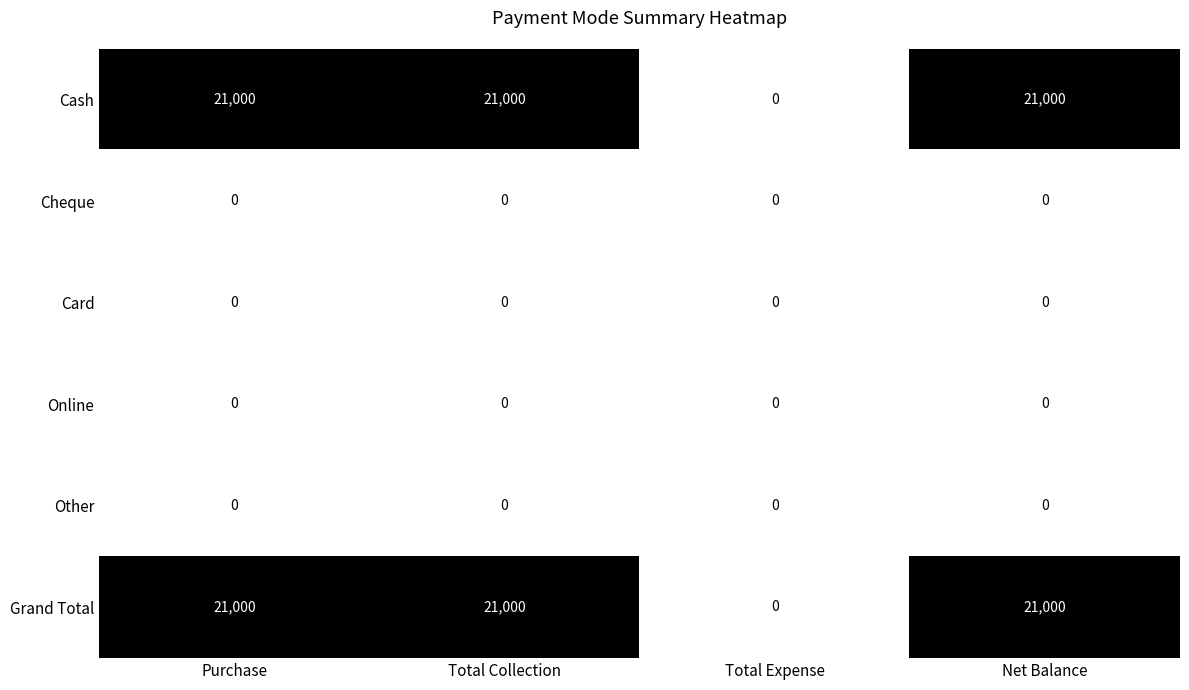

At how many categories does at least one series exceed 5147?

3